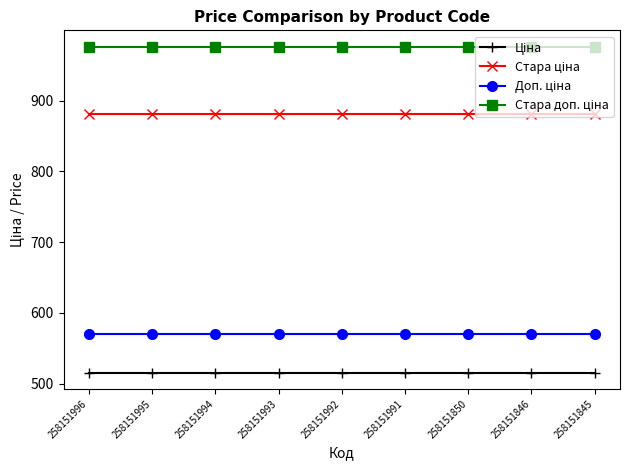

What is the difference between the highest and lowest values at 258151850?

460.3